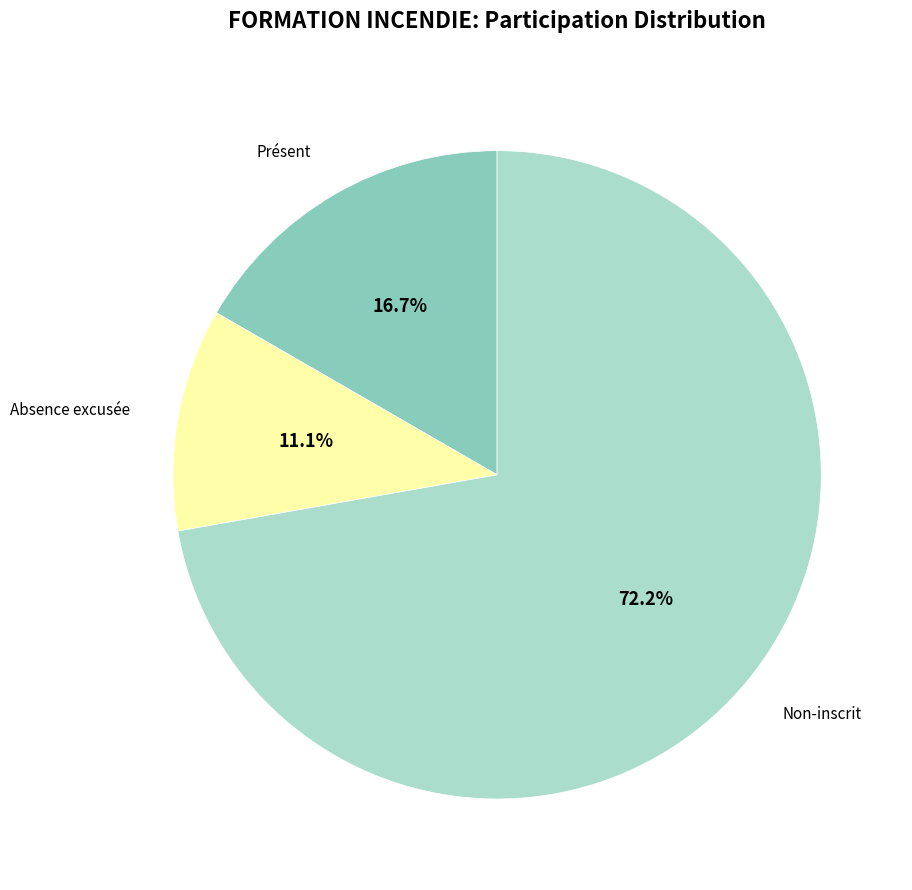

What is the total percentage of Non-inscrit and Absence excusée?

83.3%